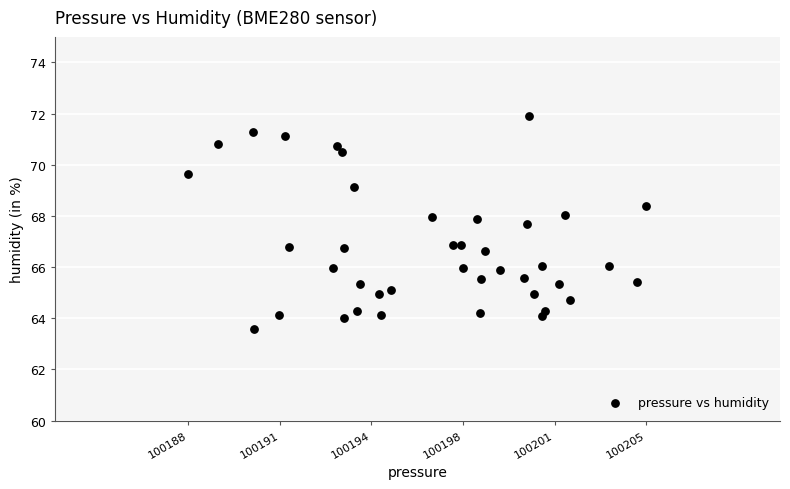

What is the range of X values (max minus min)?

17.1